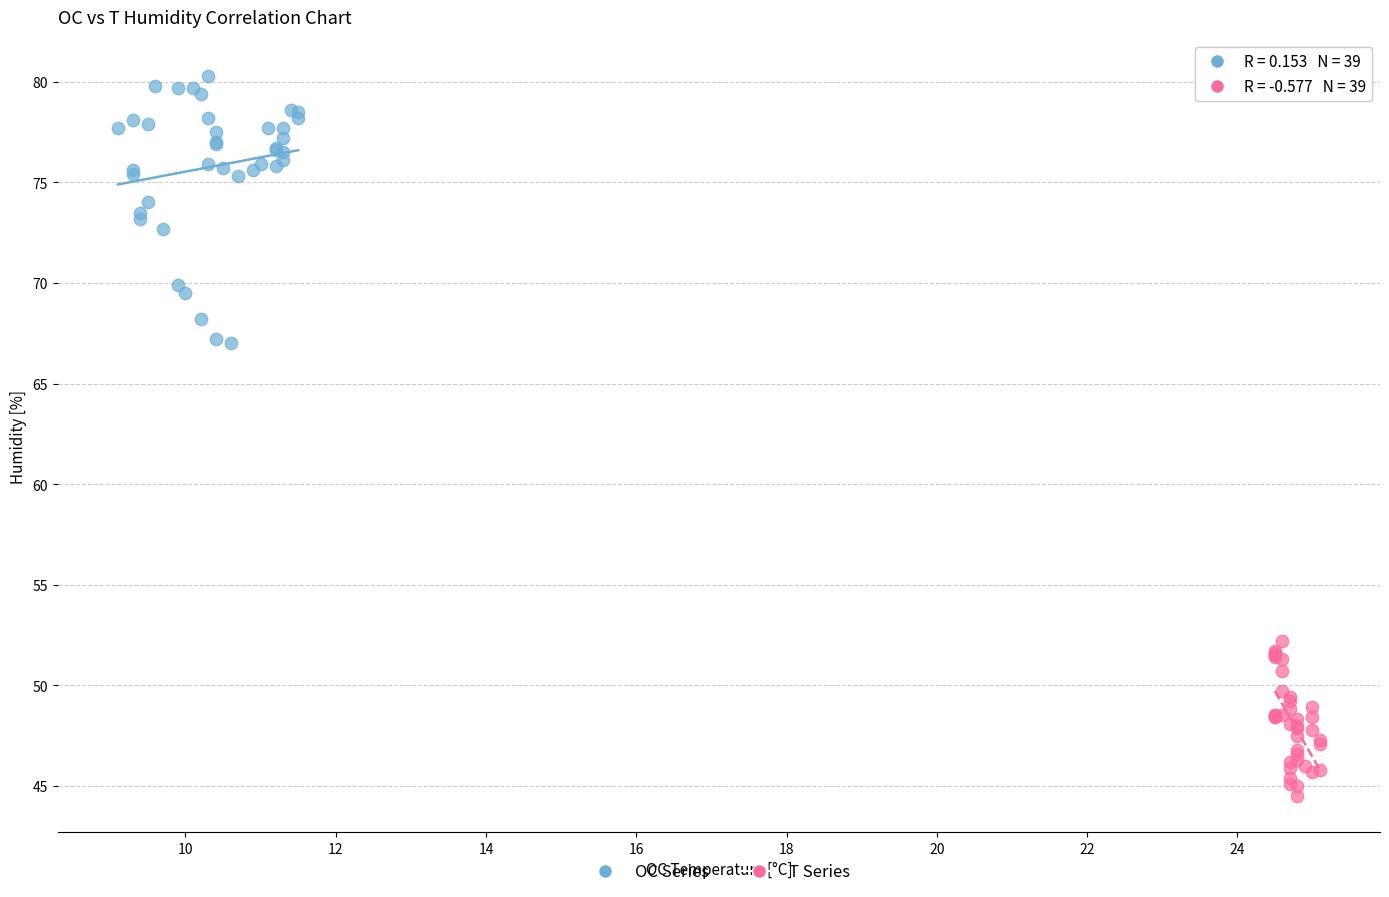

Which series has the widest spread of Y values?

OC Series